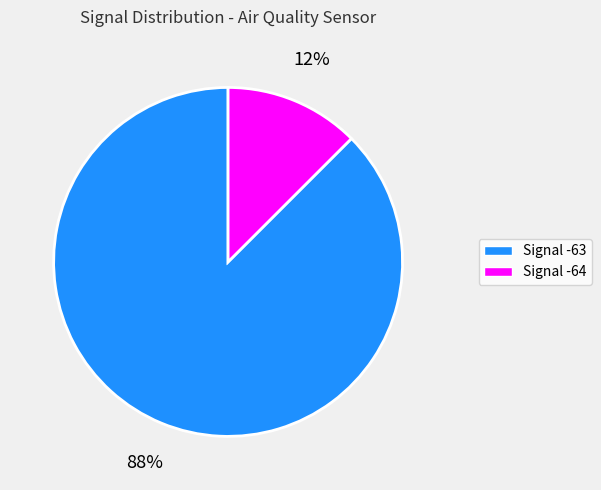

Does Signal -63 account for over 50% of the chart?

Yes